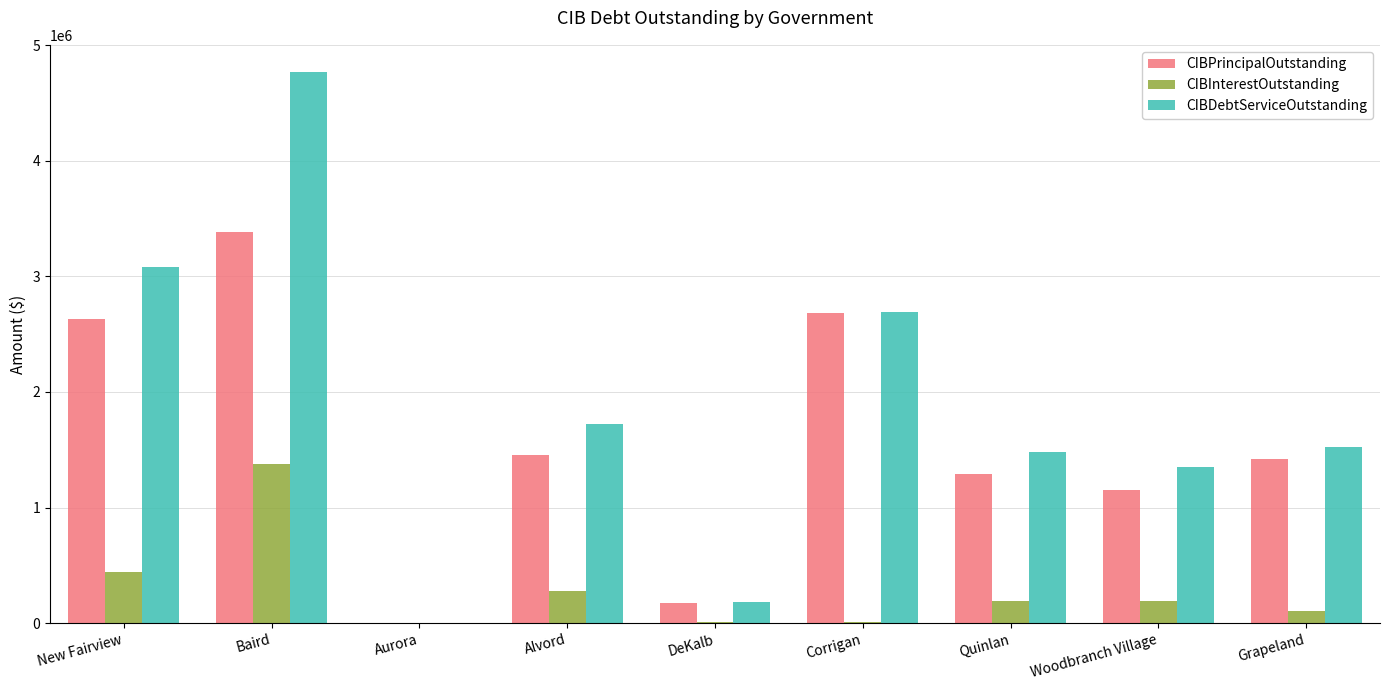

Which category has the highest value in the CIBPrincipalOutstanding series?

Baird